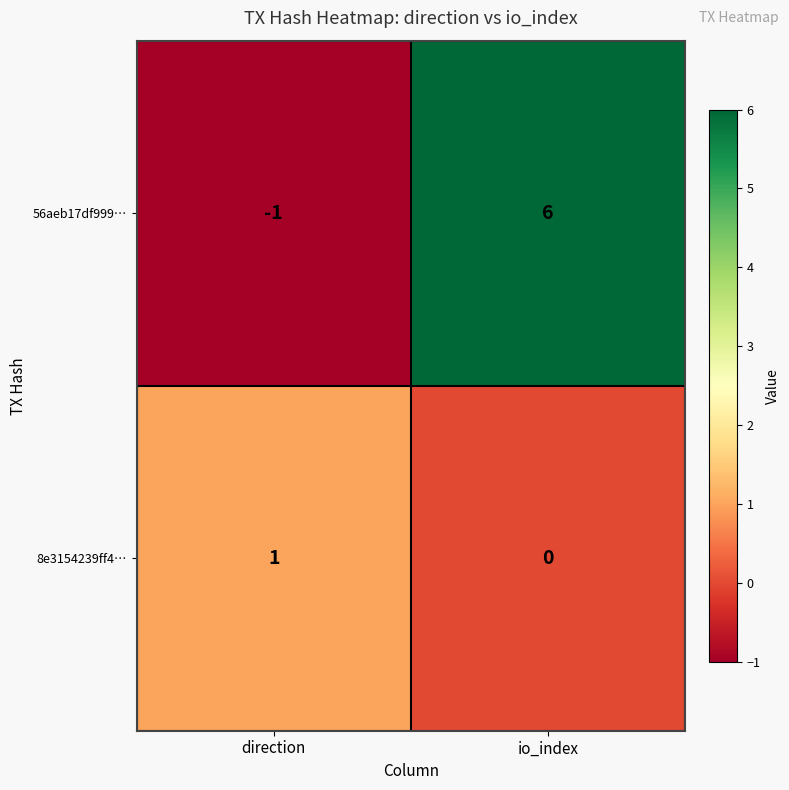

What is the difference between the maximum and minimum values in the 56aeb17df999… series?

7